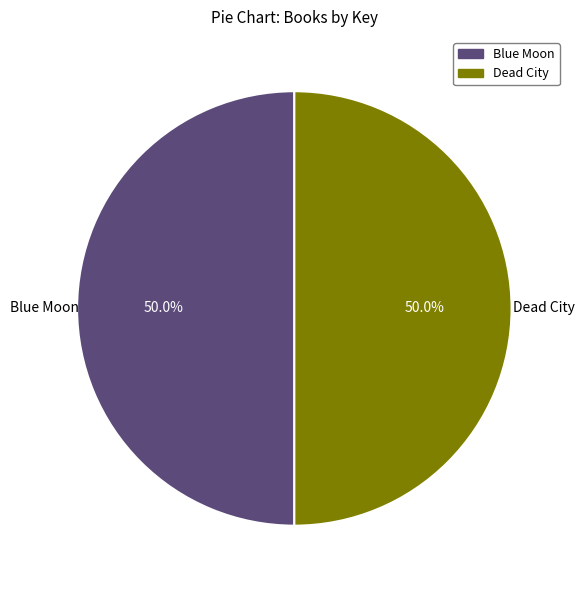

To the nearest percent, what portion does Dead City represent?

50%